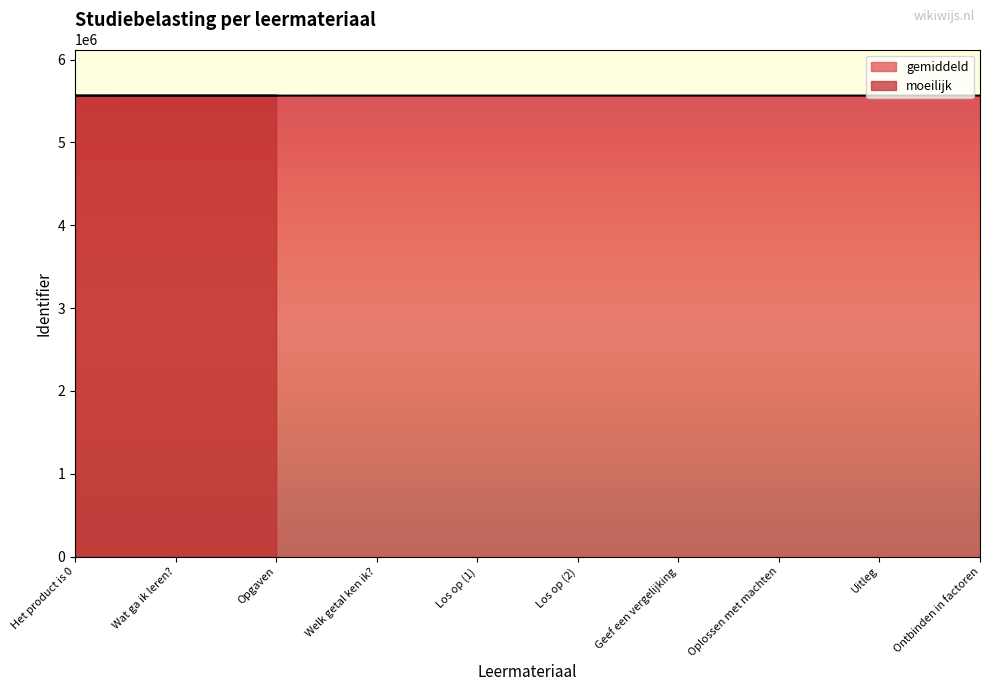

What is the difference between the maximum and minimum values?

305